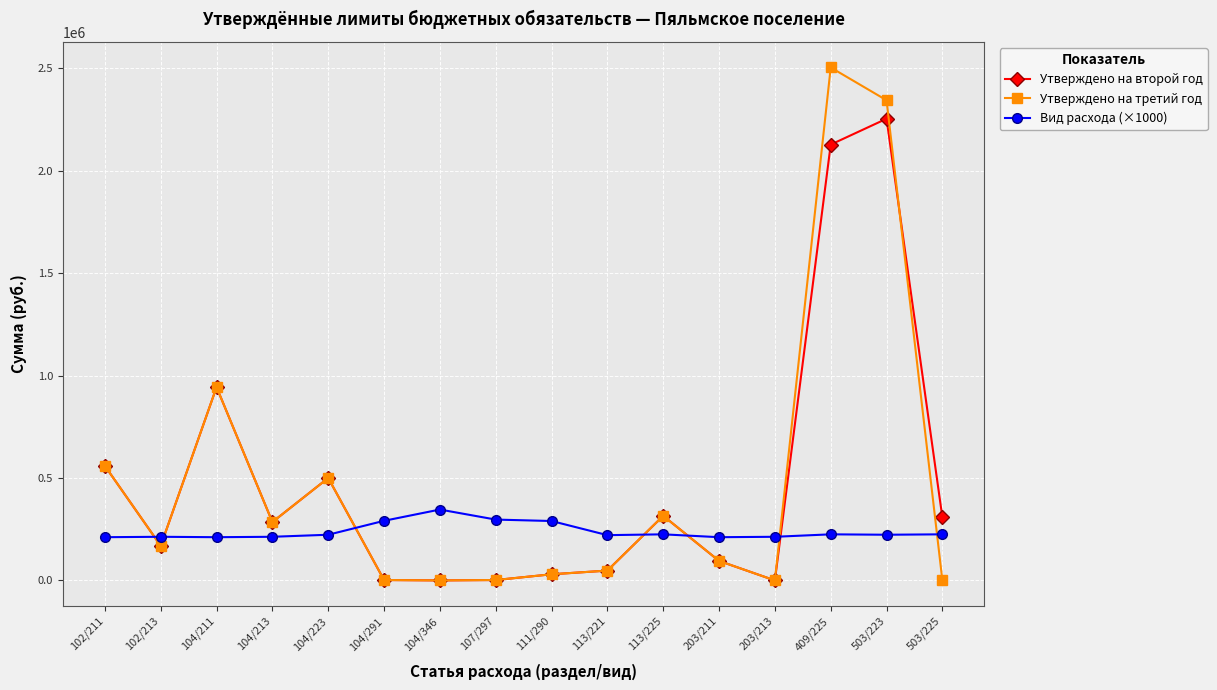

Rank the series by their maximum value, from lowest to highest.

Вид расхода (×1000), Утверждено на второй год, Утверждено на третий год